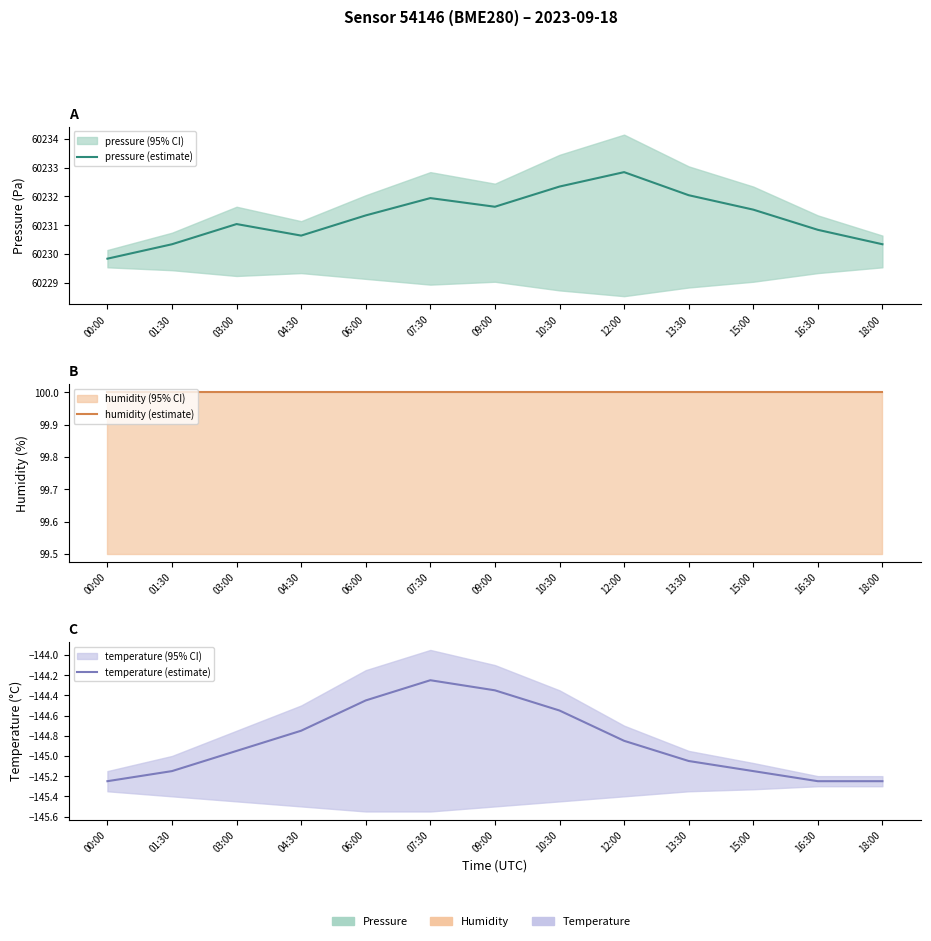

Is it true that humidity (estimate) equals 42.6 at 07:30?

False